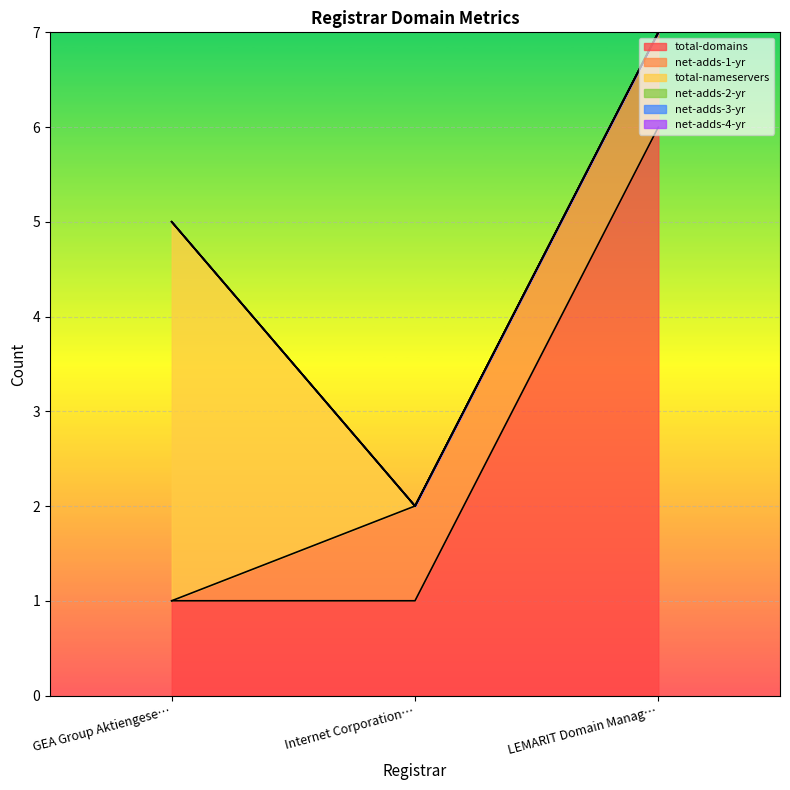

True or false: net-adds-3-yr has a value of 0 at LEMARIT Domain Management GmbH.

True